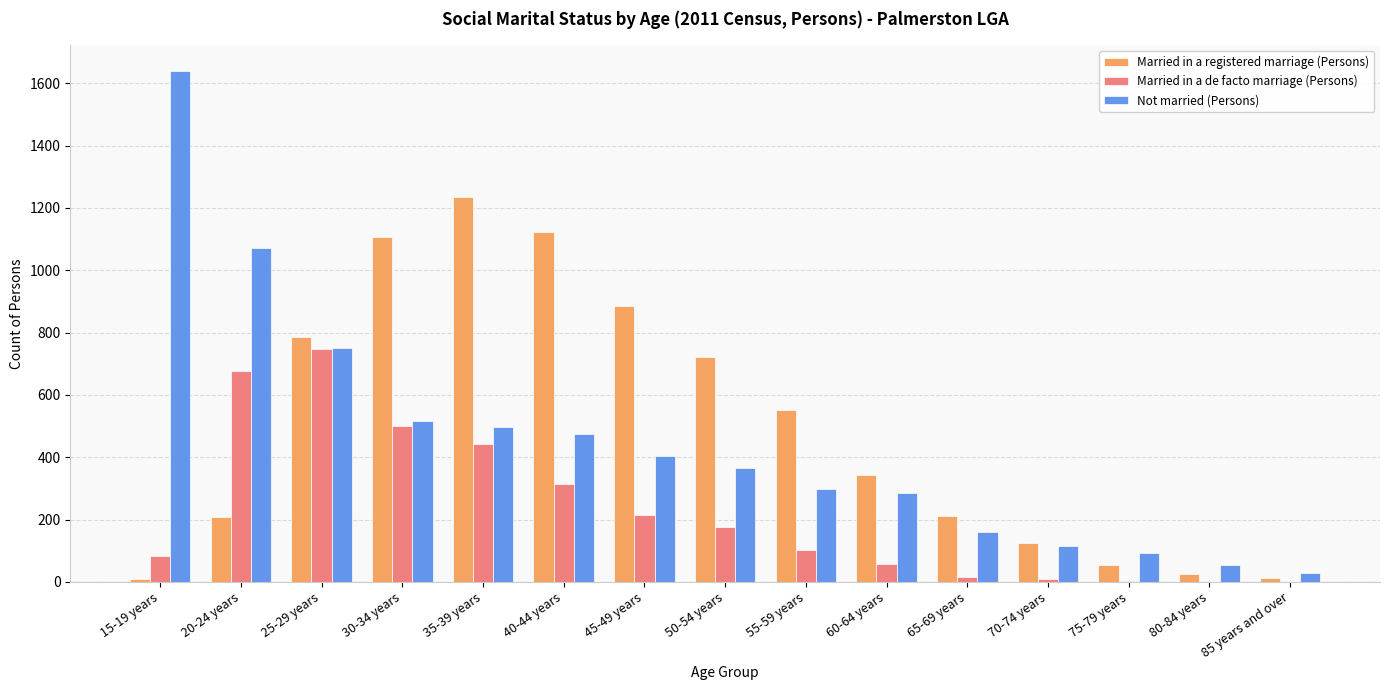

Is the value of Married in a de facto marriage (Persons) at 65-69 years greater than the value of Married in a registered marriage (Persons) at 25-29 years?

No